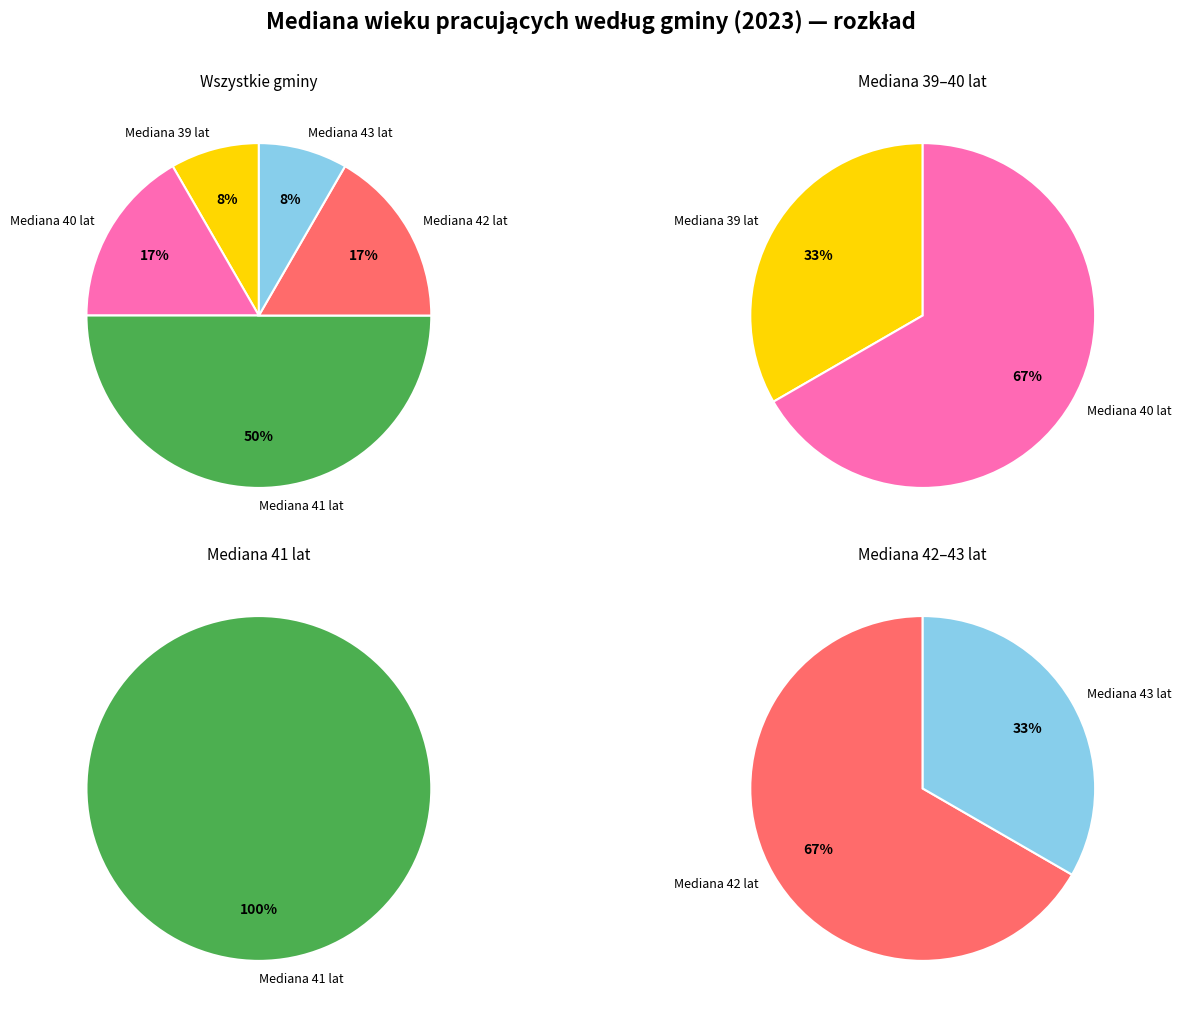

Is it true that Rzezawa (2) is 1% of the pie?

False